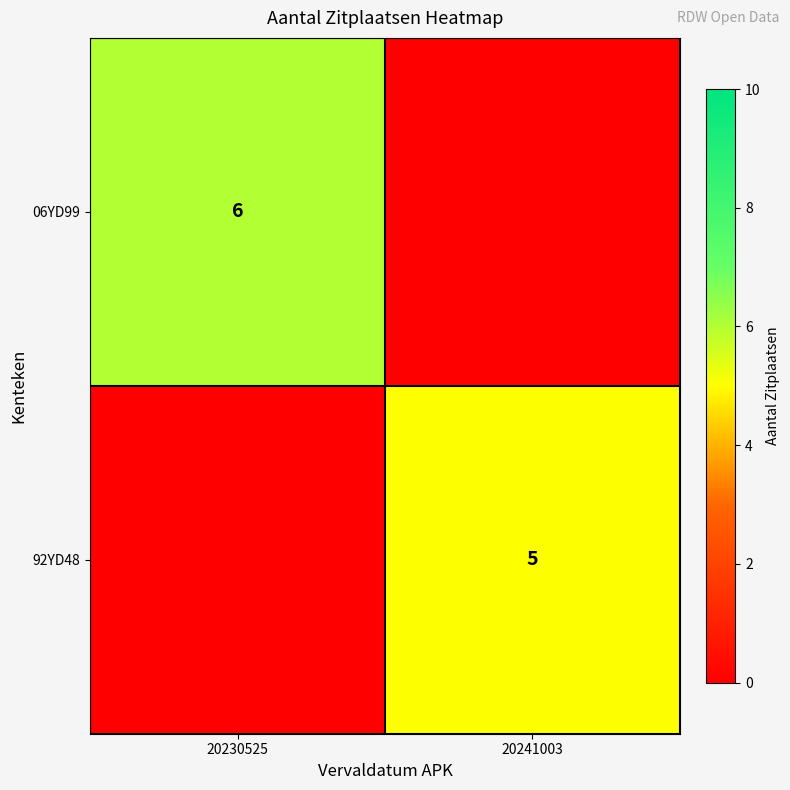

Is the value of 06YD99 at 20230525 greater than the value of 92YD48 at 20241003?

Yes